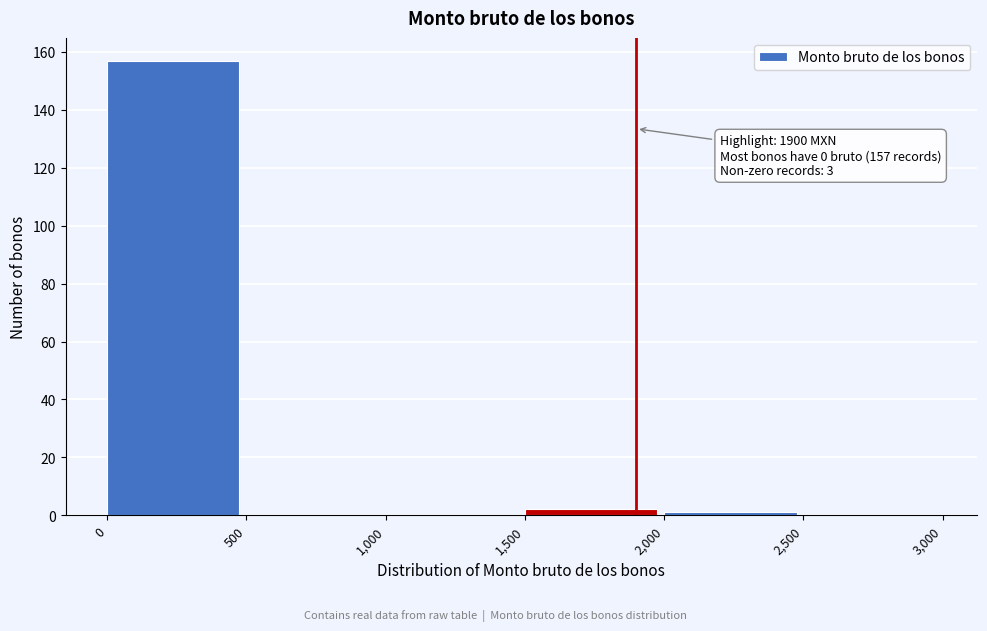

Reading left to right, transcribe all the data shown in this chart.

0=157	500=0	1,000=0	1,500=2	2,000=1	2,500=0